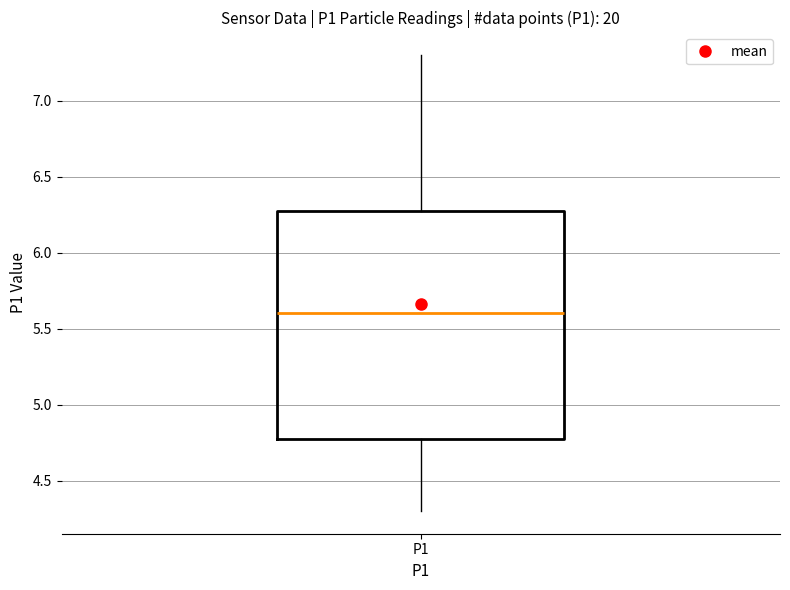

Read this box plot against the y-axis: the position of the median line, the range covered by the box, and the ends of both whiskers. The values are not printed on the chart, so give them approximately, as read against the axis.

median 5.6, box 4.8 to 6.3, whiskers 4.3 to 7.3